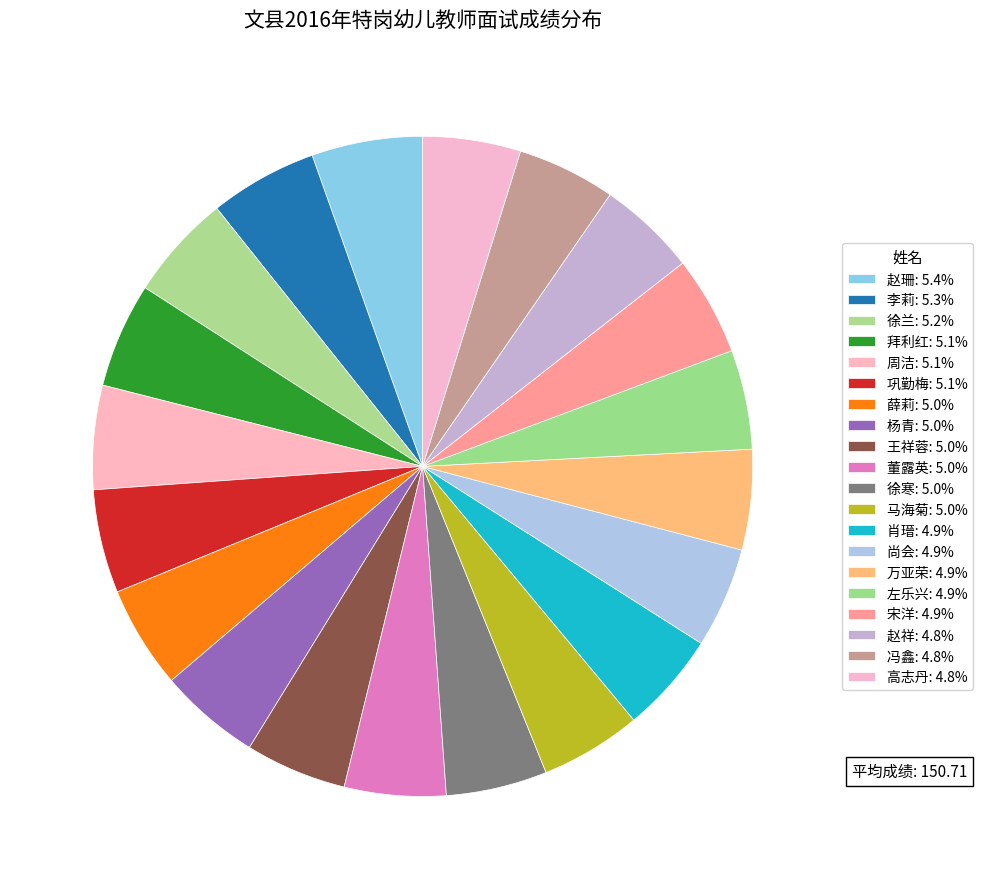

Which slice is the smallest?

高志丹